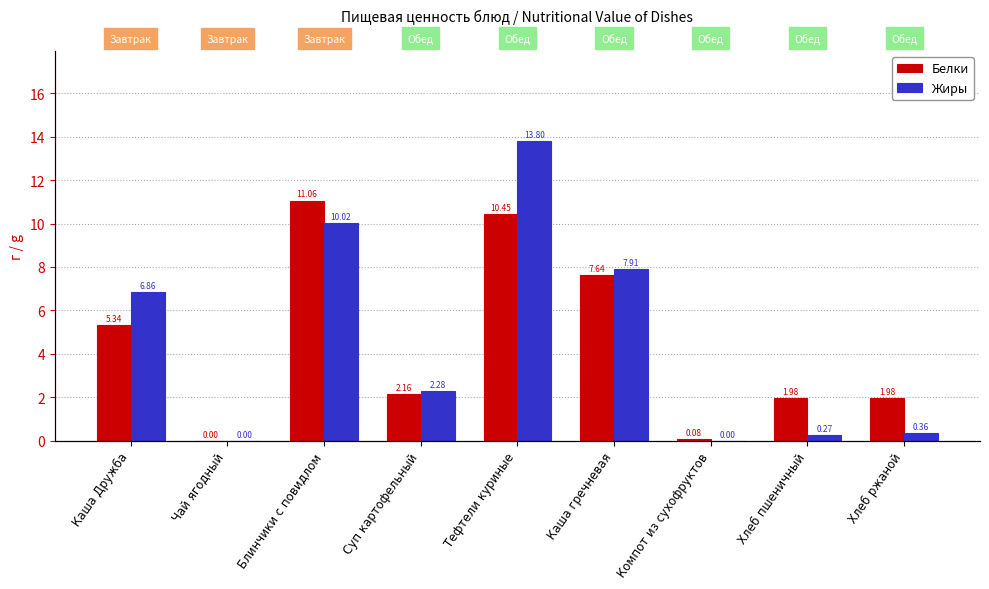

How many data points in Жиры are above 2?

5